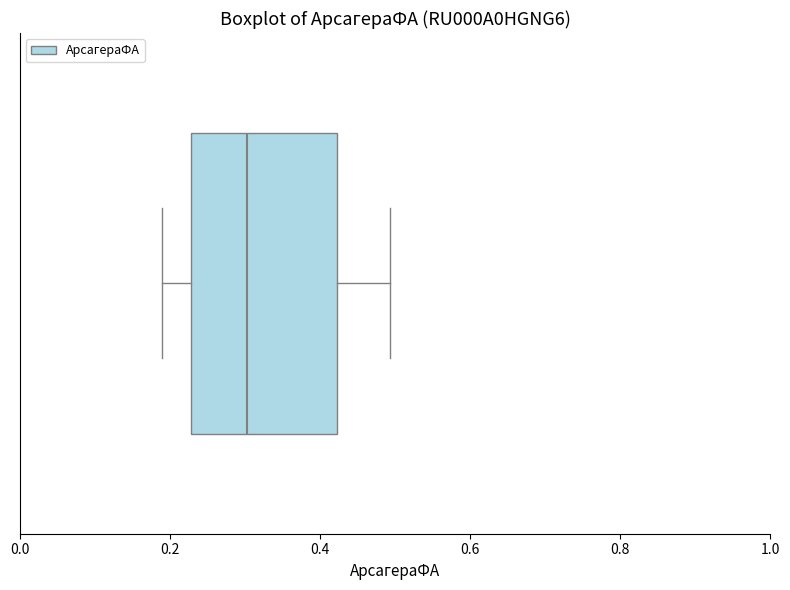

Transcribe this box plot: give where the median line is, the range the box spans, and where the two whiskers end, as read against the x-axis. The values are not printed on the chart, so give them approximately, as read against the axis.

median 0.30, box 0.22 to 0.42, whiskers 0.18 to 0.50